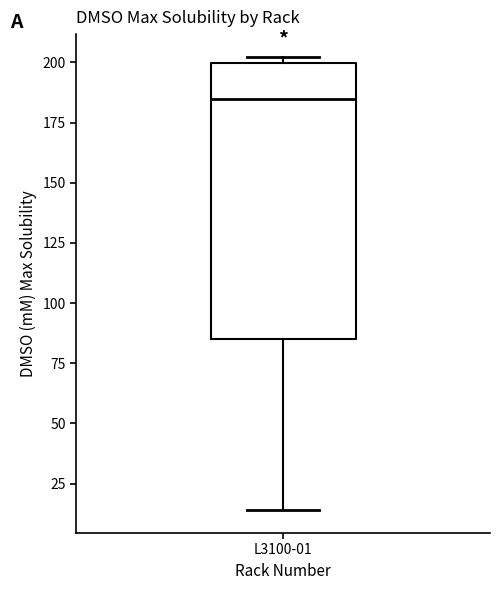

Read this box plot against the y-axis: the position of the median line, the range covered by the box, and the ends of both whiskers. The values are not printed on the chart, so give them approximately, as read against the axis.

median 185, box 85 to 200, whiskers 15 to 200 (just above the box's upper edge)